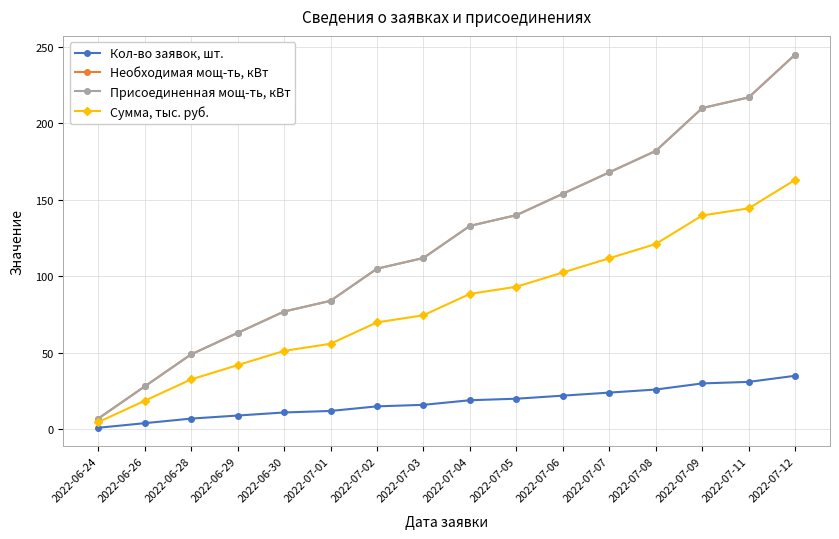

Is this an area chart (filled region under the line)?

No